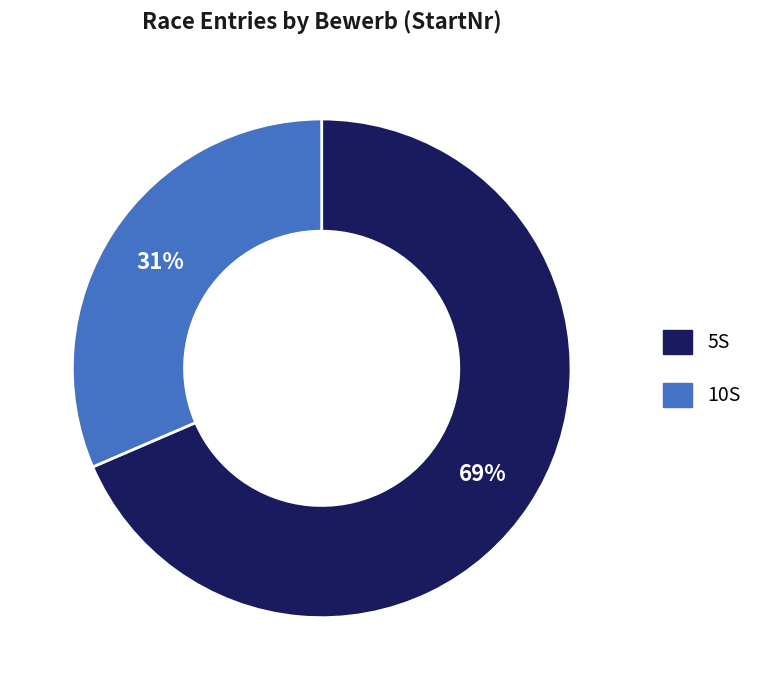

Which has a higher value, 5S or 10S?

5S